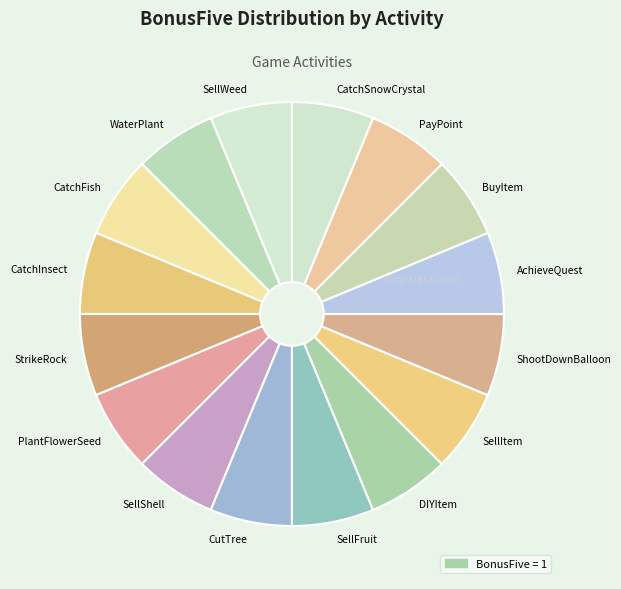

Do CatchInsect and SellShell together represent more than half of the pie?

No